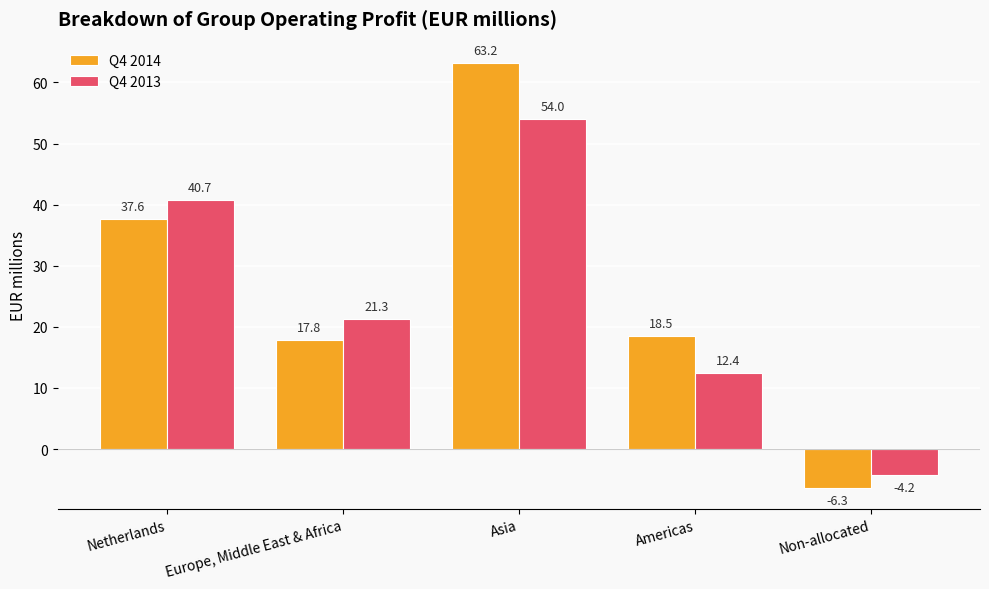

At Europe, Middle East & Africa, list the series in order from smallest to largest.

Q4 2014, Q4 2013